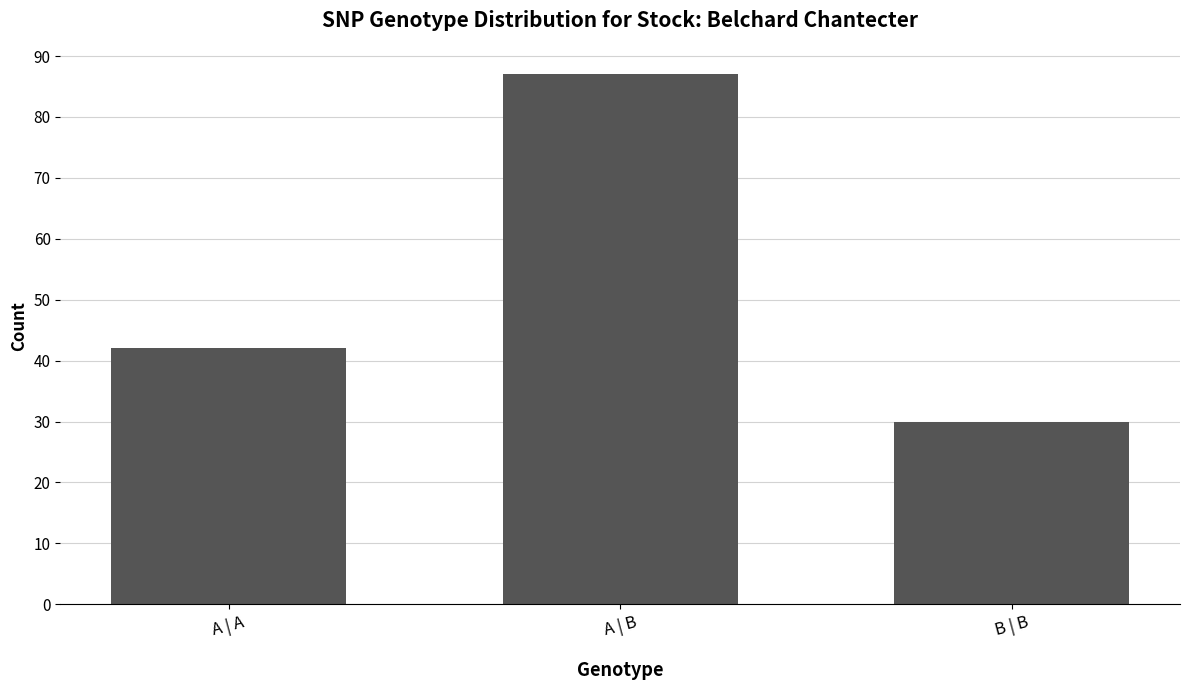

Where is the data nearest to the value 58?

A | A